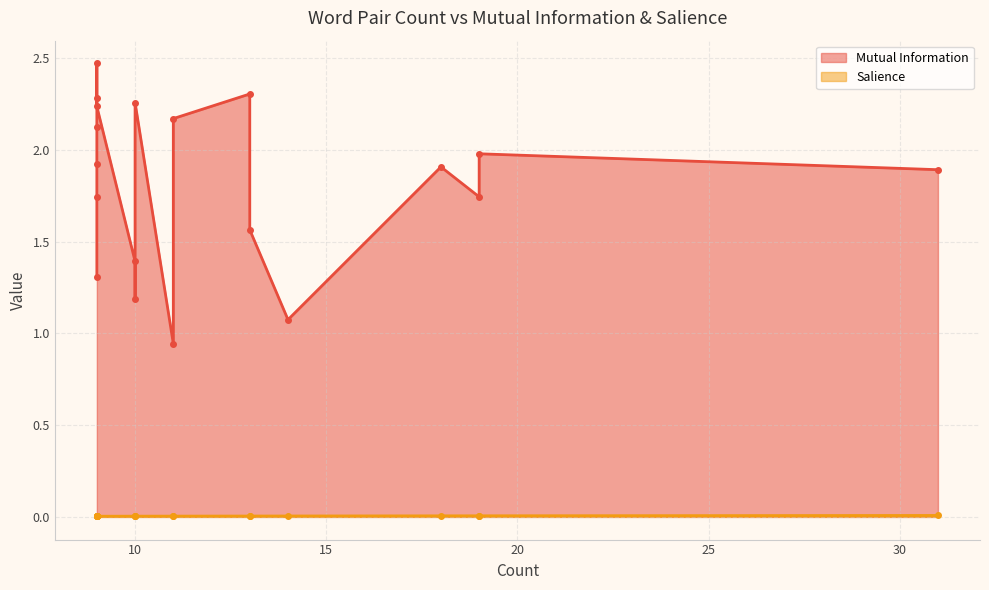

True or false: Salience and Mutual Information intersect in this chart.

False